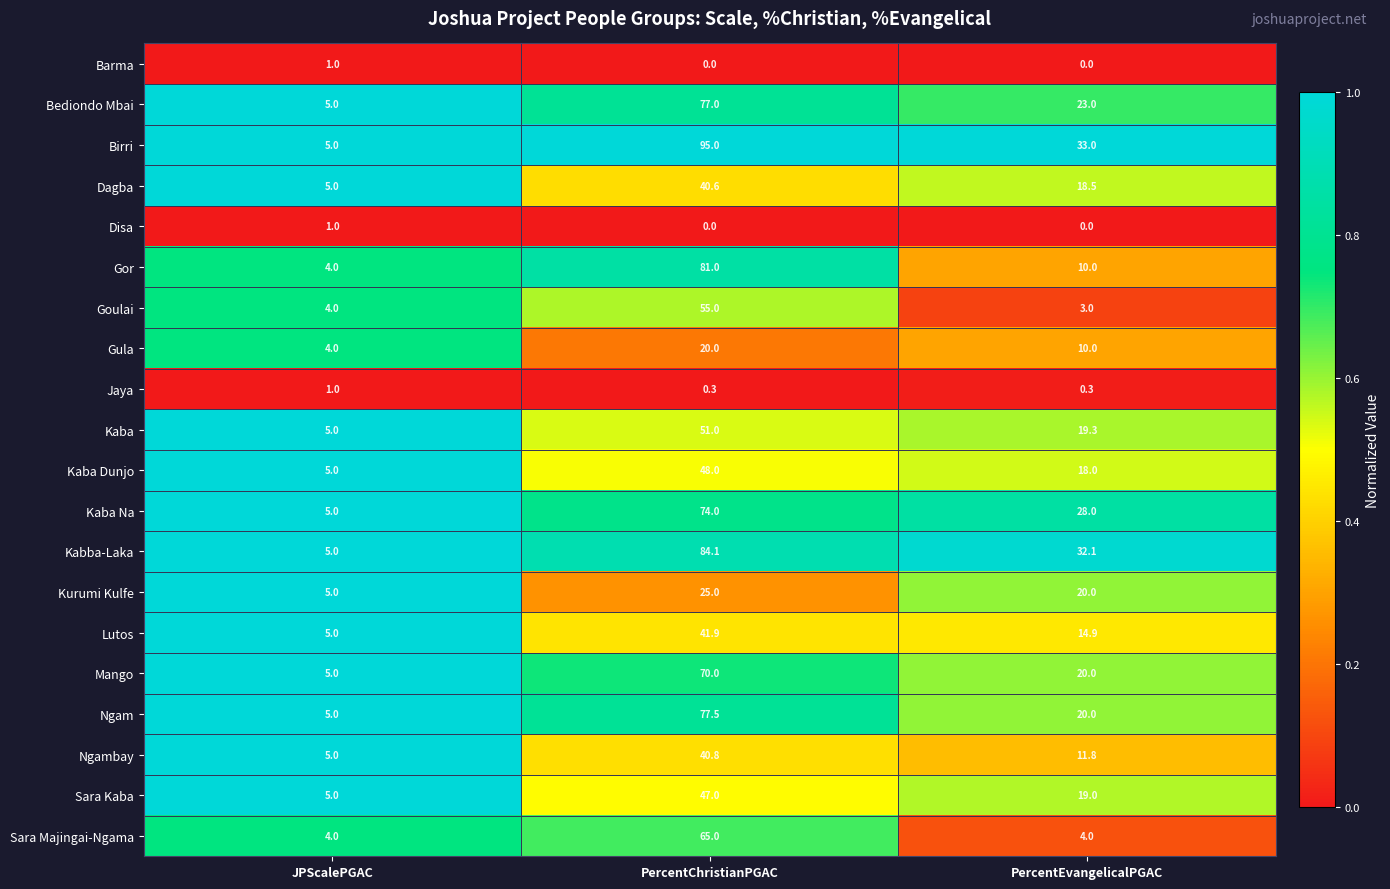

Which series changed the most between JPScalePGAC and PercentEvangelicalPGAC?

Birri